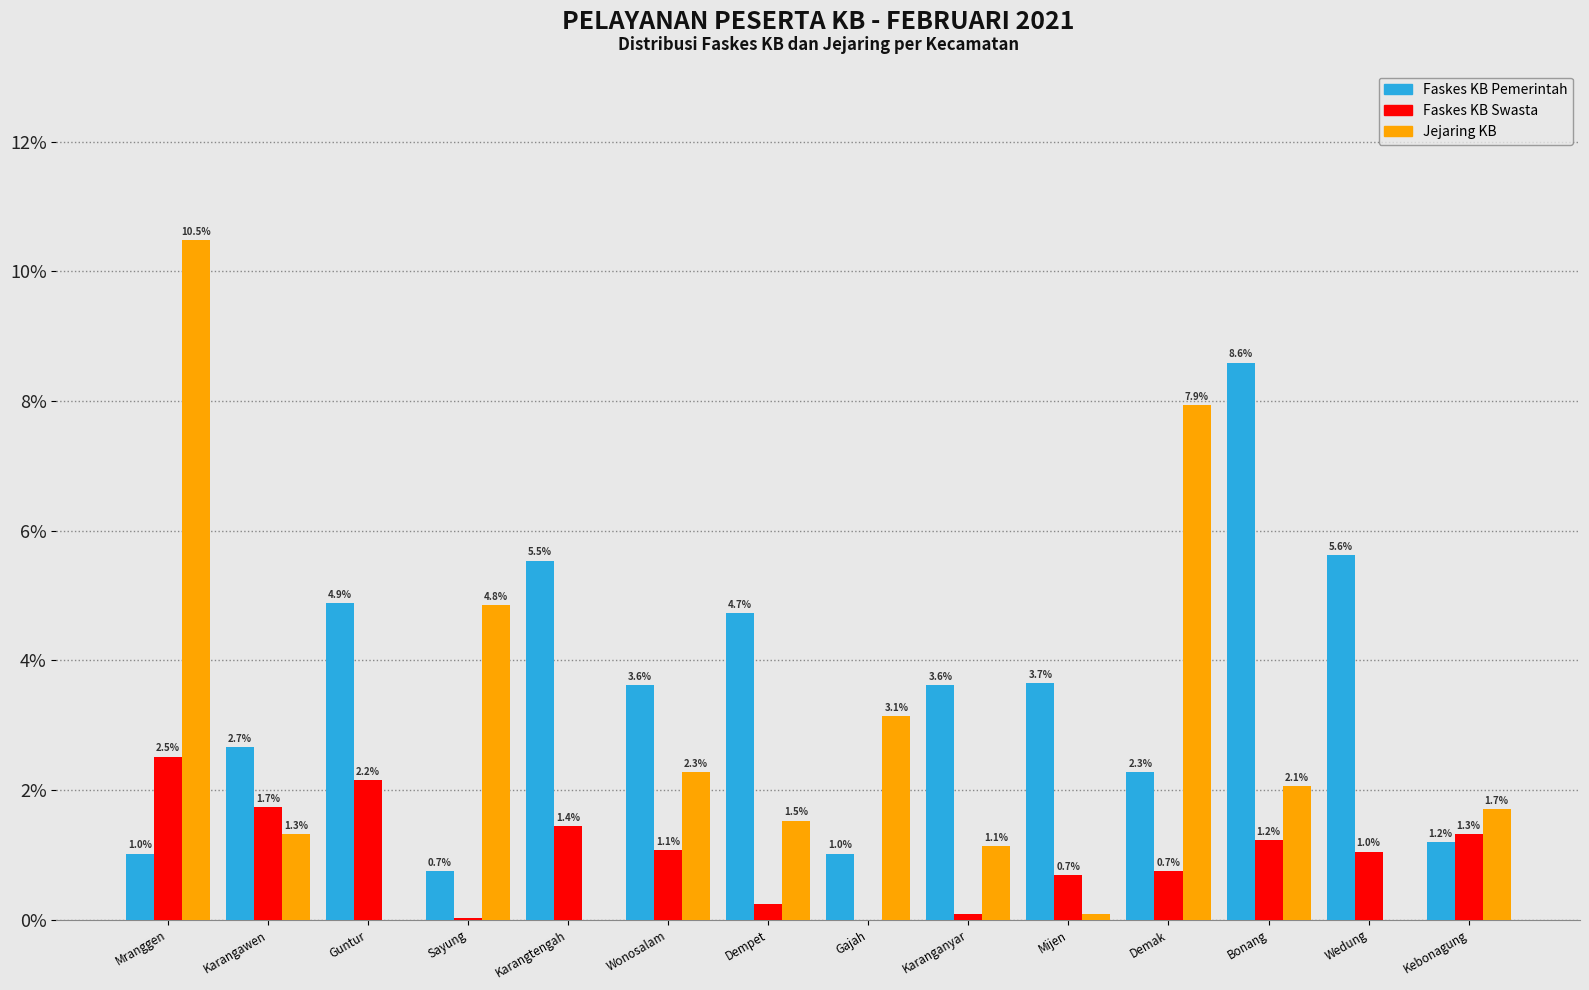

What is the maximum value shown in the chart?

10.5